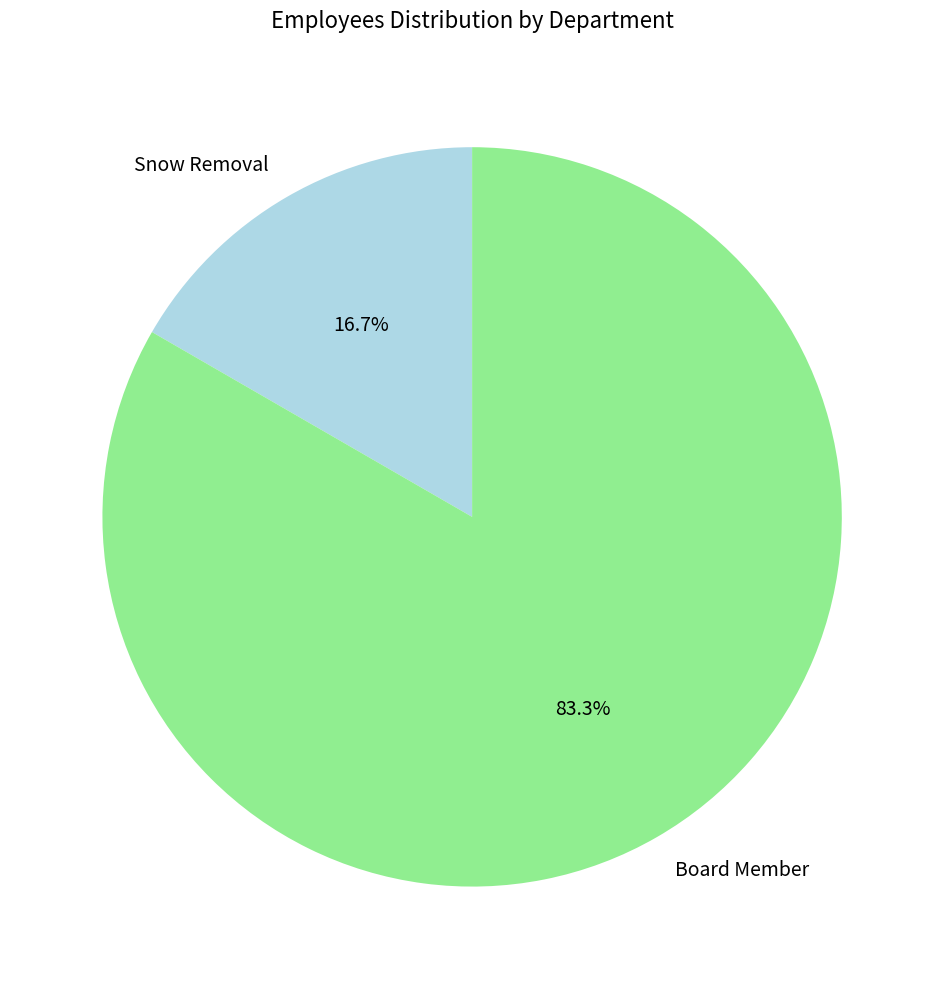

How many slices are in this pie chart?

2